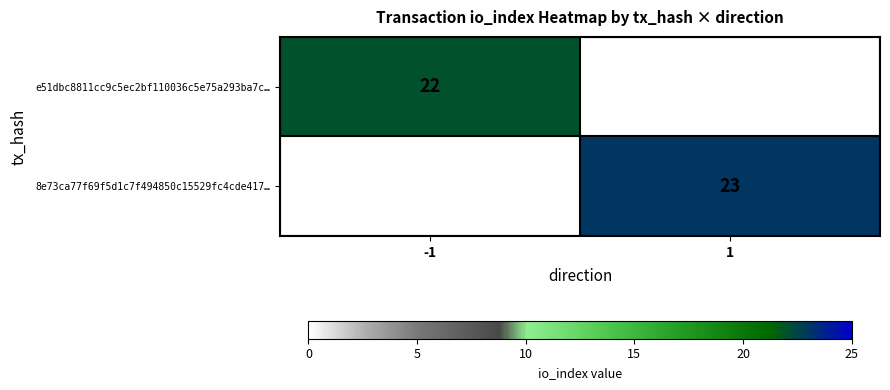

True or false: e51dbc8811cc9c5ec2bf110036c5e75a293ba7c… has a value of 36.0 at -1.

False